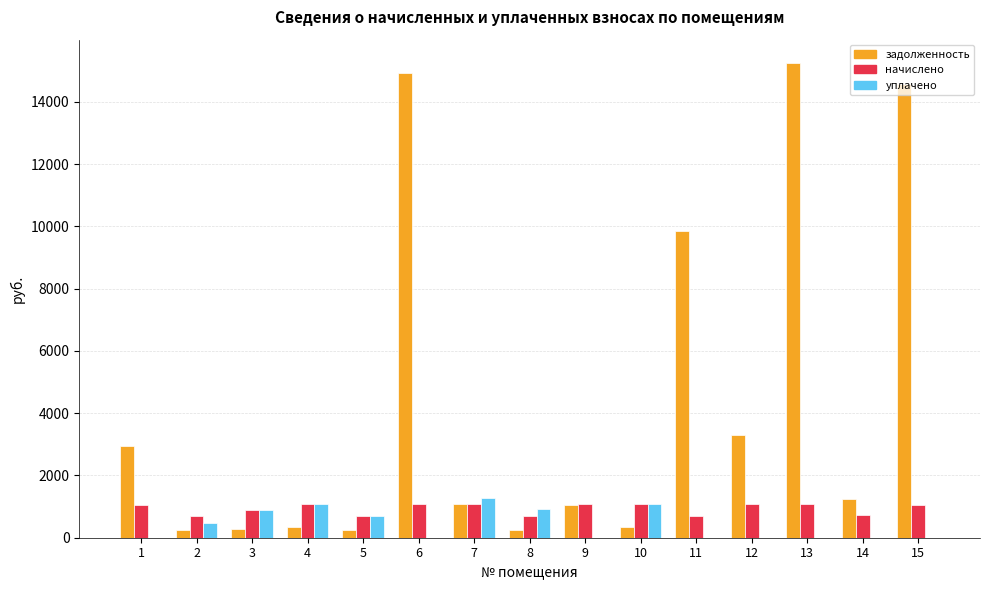

Which label corresponds to the largest value in the chart?

13